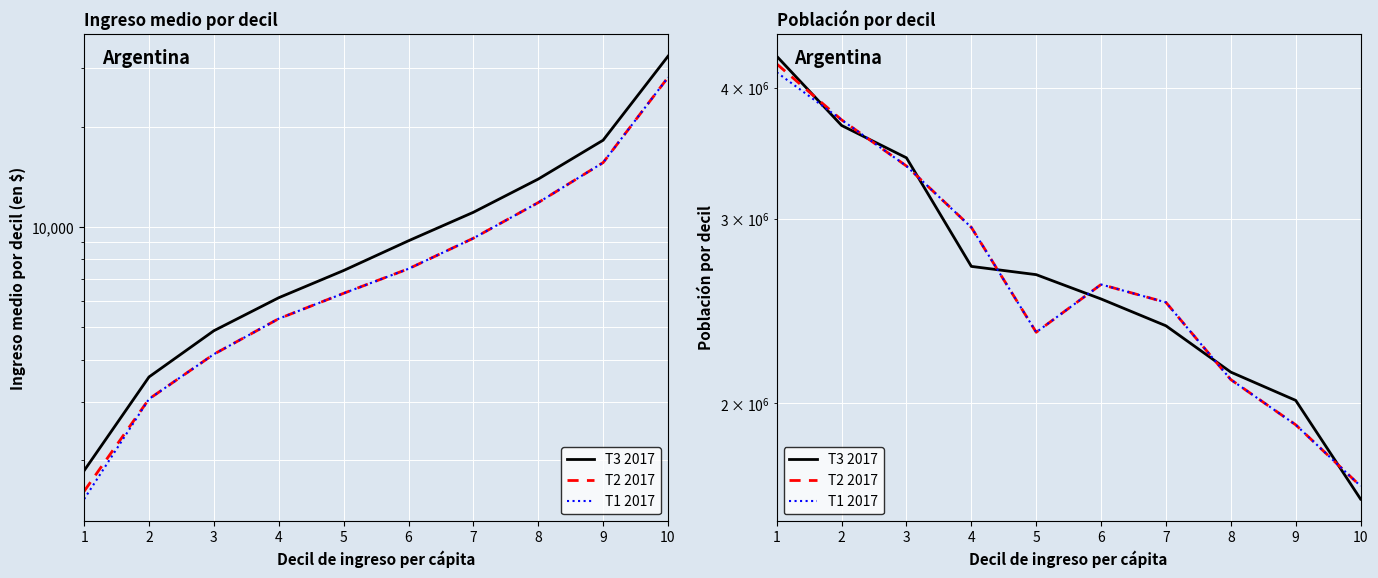

At which category is the sum across all series the highest?

1